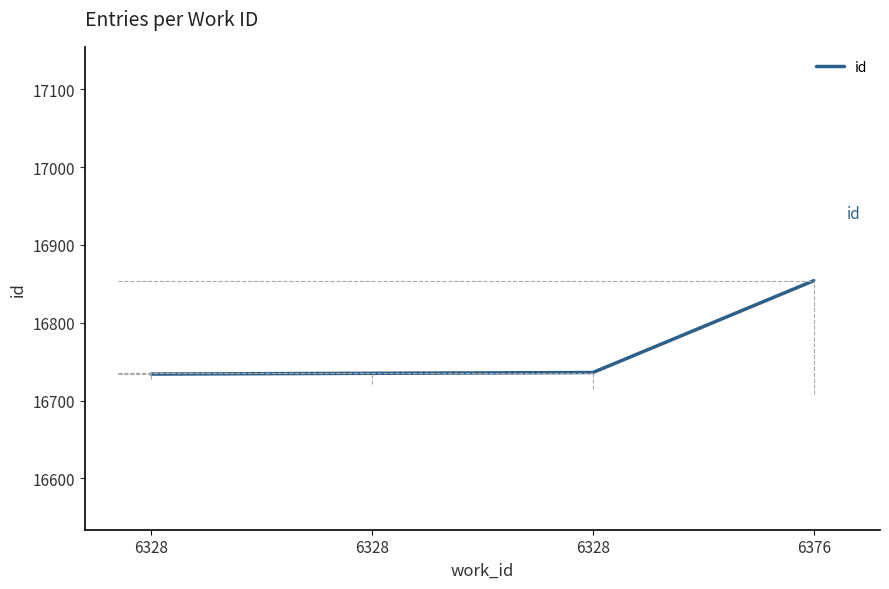

The chart shows a value of 6078 at 6376. True or false?

False